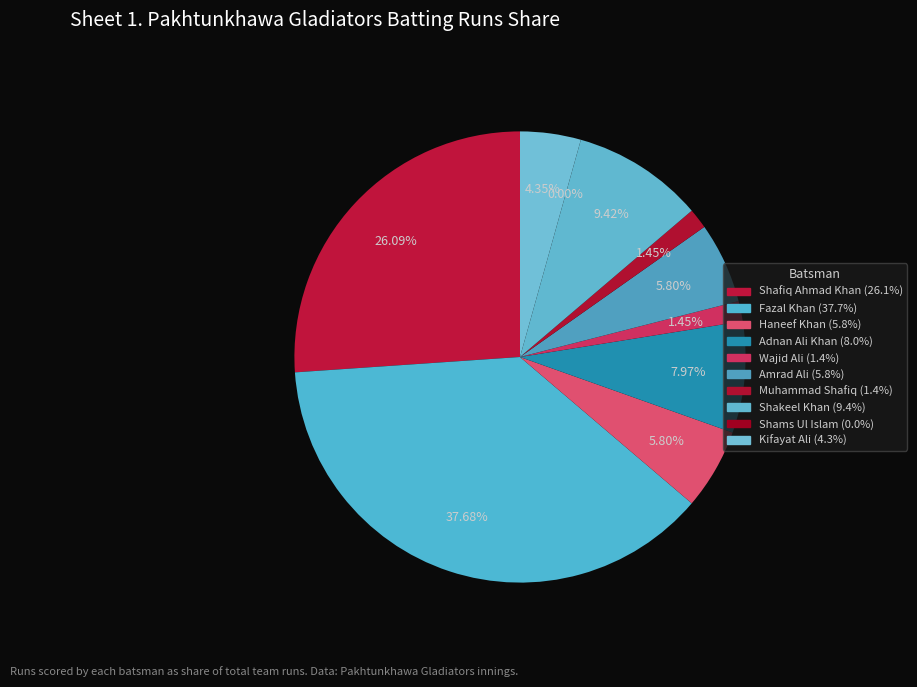

Is Shafiq Ahmad Khan the majority of the pie?

No